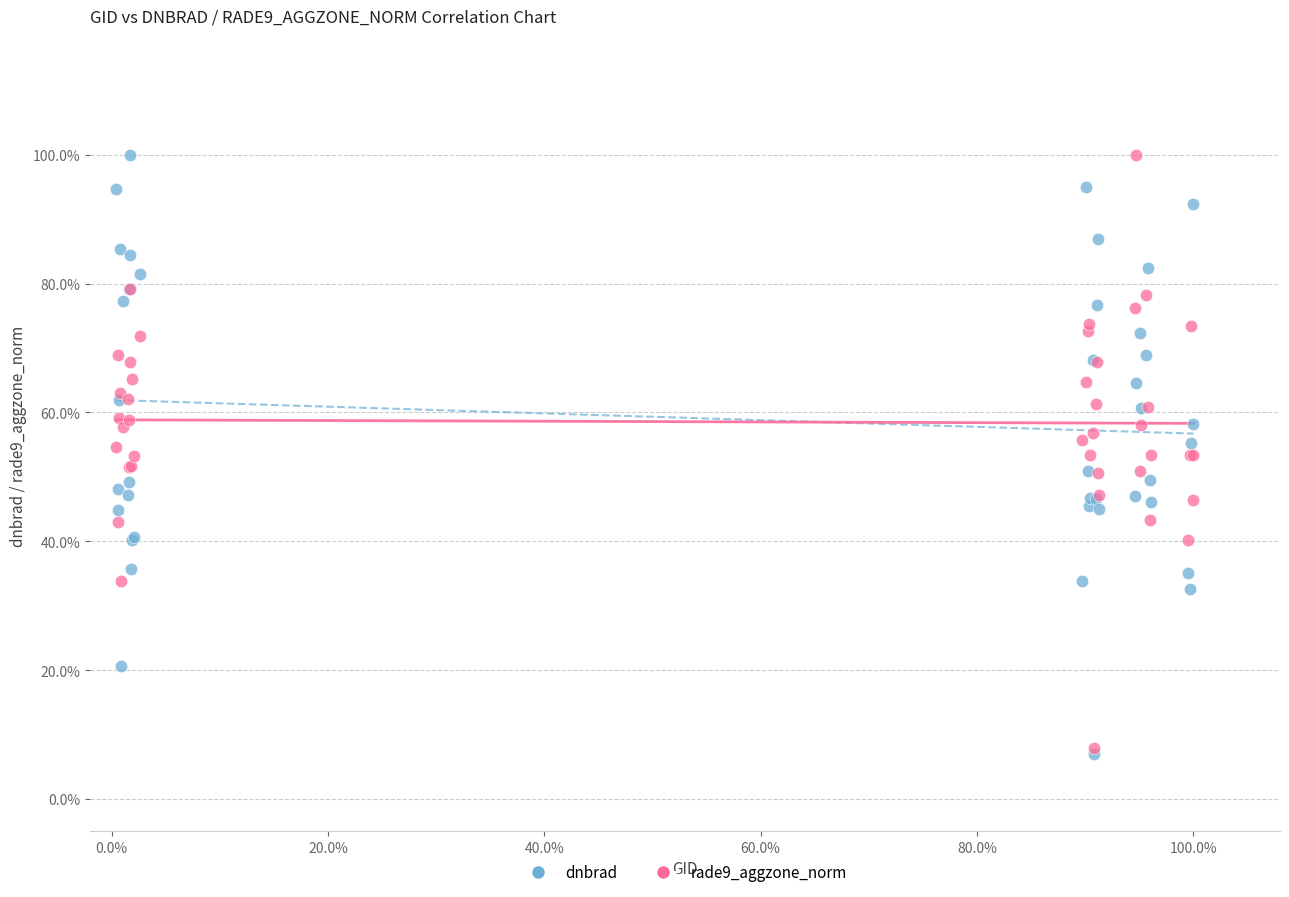

Which series reaches the minimum Y coordinate?

dnbrad